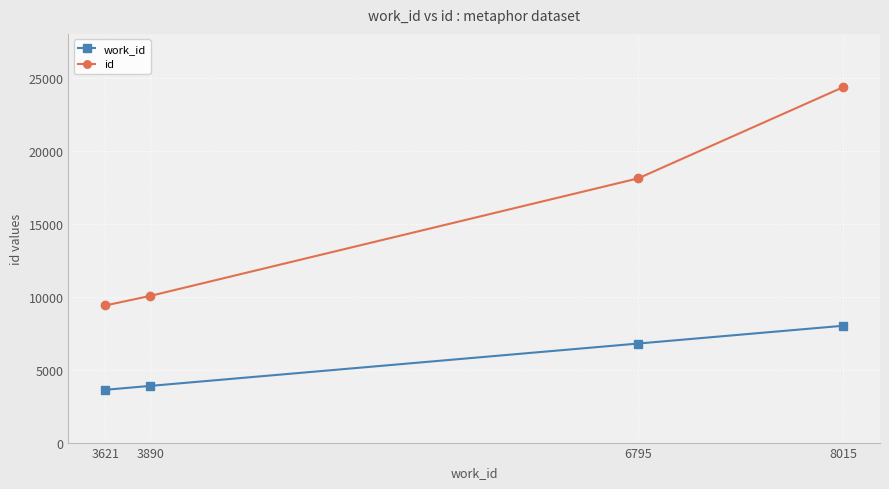

True or false: work_id and id intersect in this chart.

False